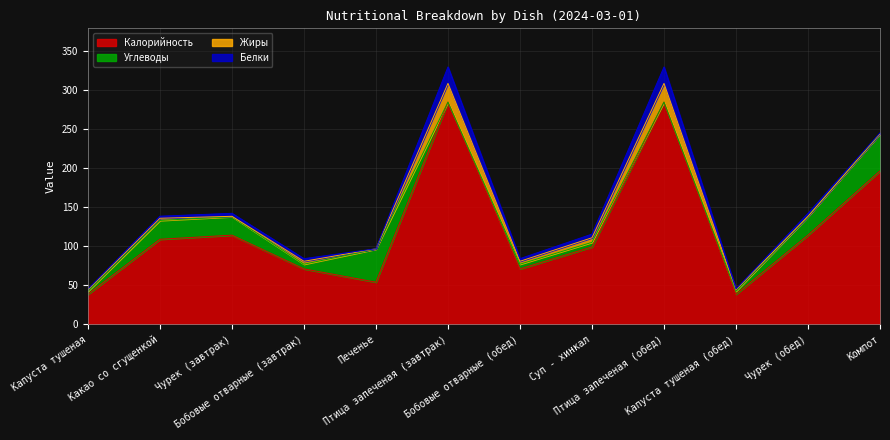

What is the difference between the second highest and minimum values in the Белки series?

20.9